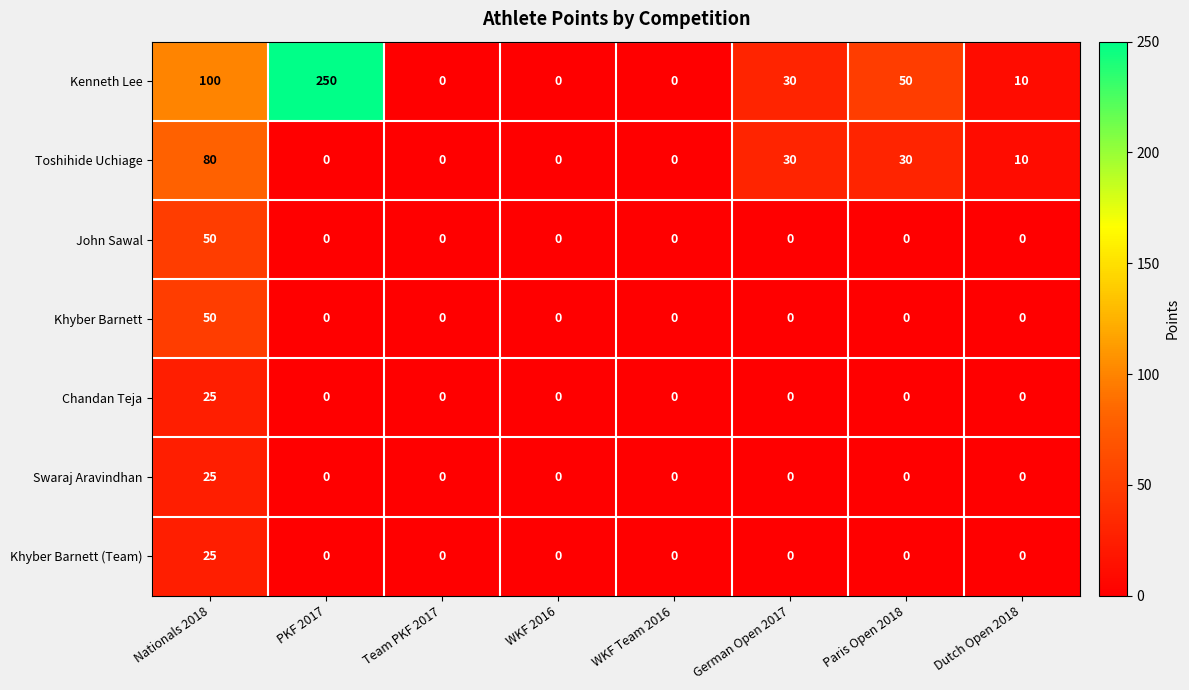

True or false: Swaraj Aravindhan has a value of 0 at German Open 2017.

True